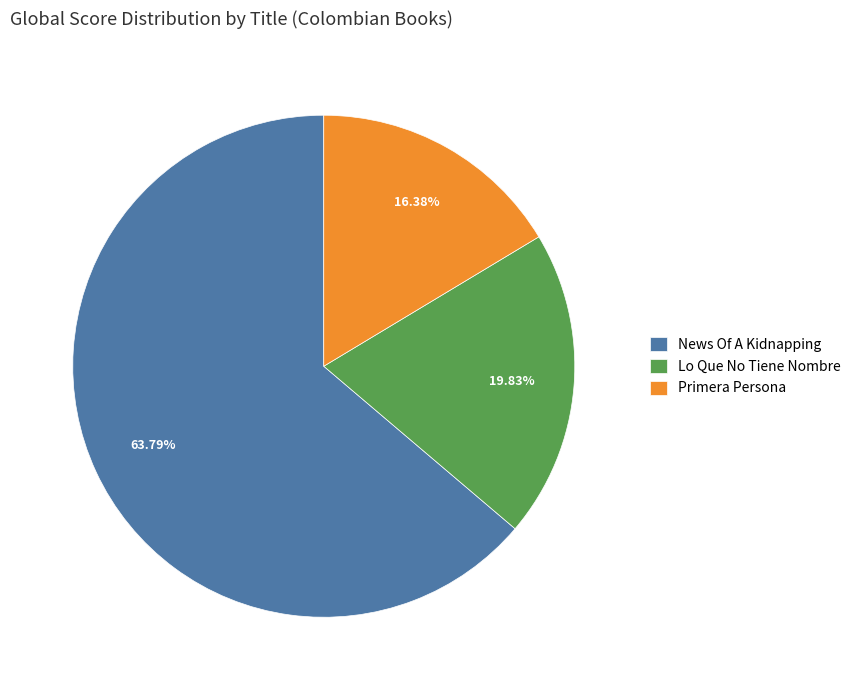

Rank the categories by value from lowest to highest.

Primera Persona, Lo Que No Tiene Nombre, News Of A Kidnapping